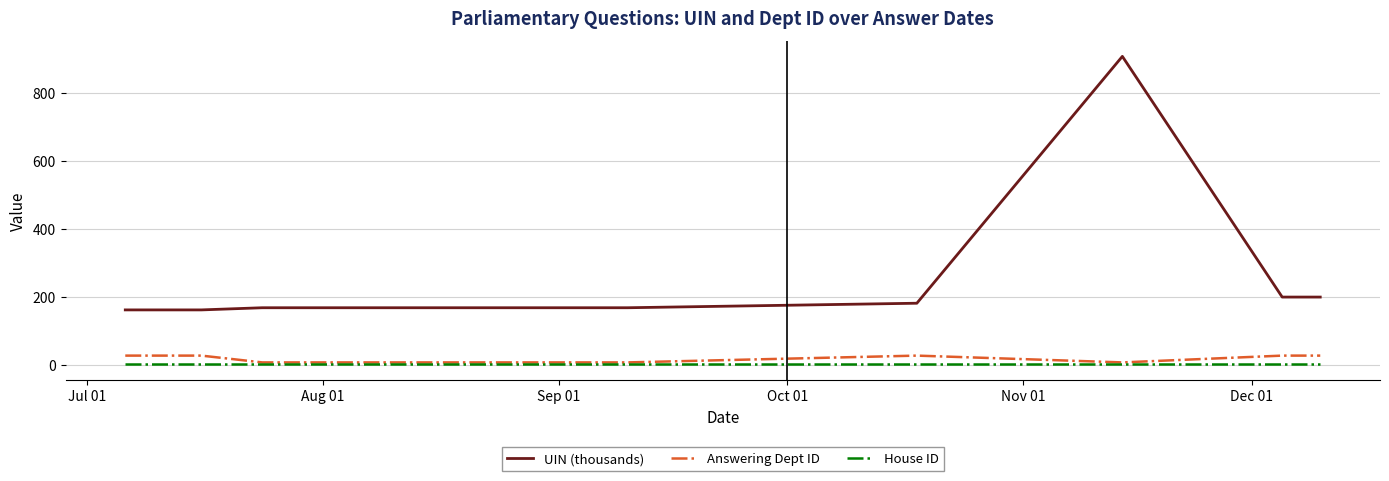

Which series has the largest total across all categories?

UIN (thousands)